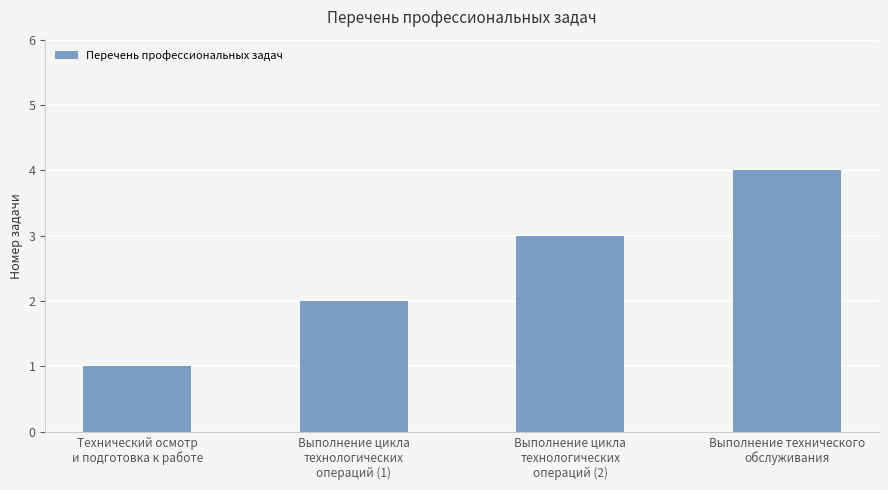

What is the value of the 3rd bar from the left?

3